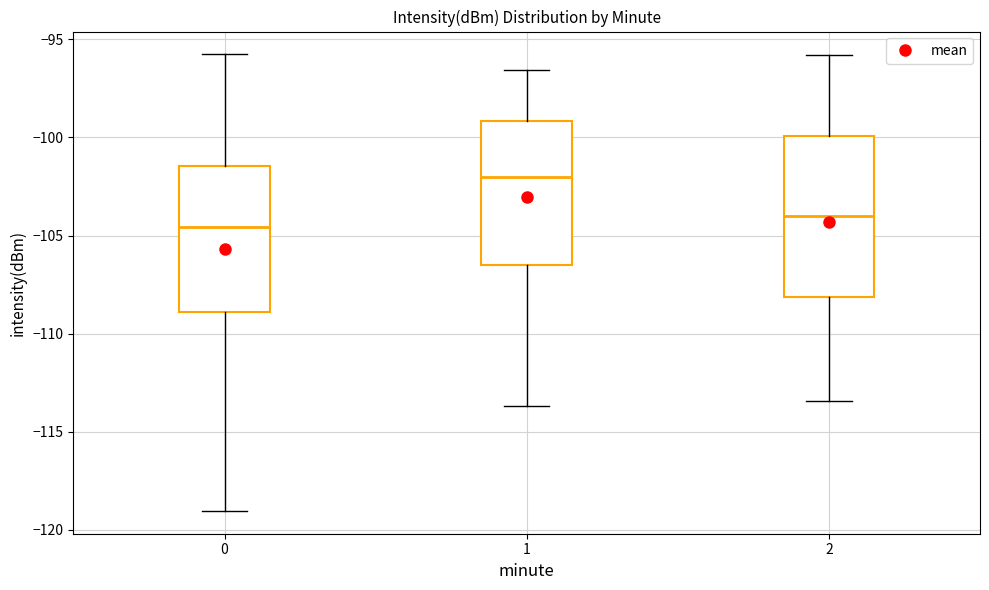

Where does the median line of the box at x = 1 sit on the y-axis? The values are not printed on the chart, so give them approximately, as read against the axis.

-102.0